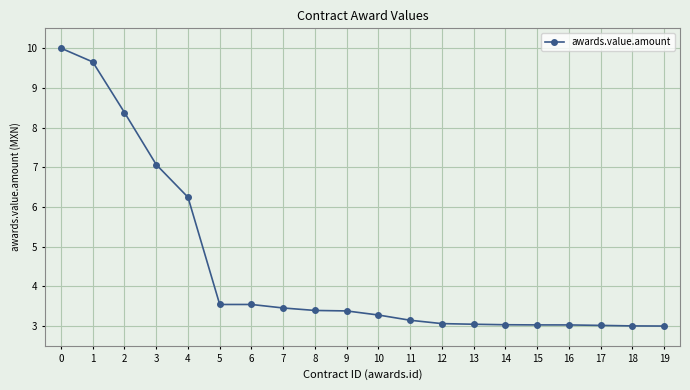

Does the chart display data point markers on the line(s)?

Yes